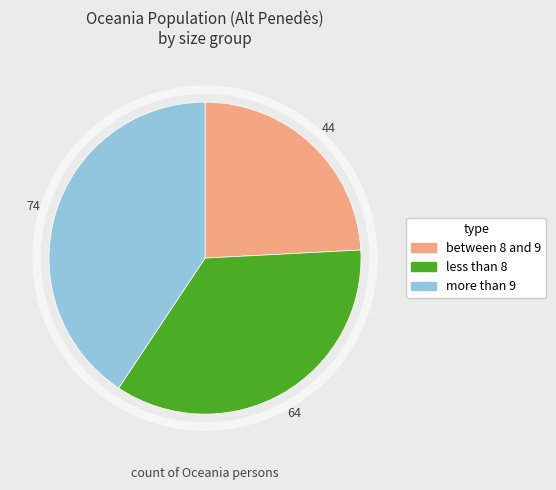

Is there a majority slice in this chart?

No